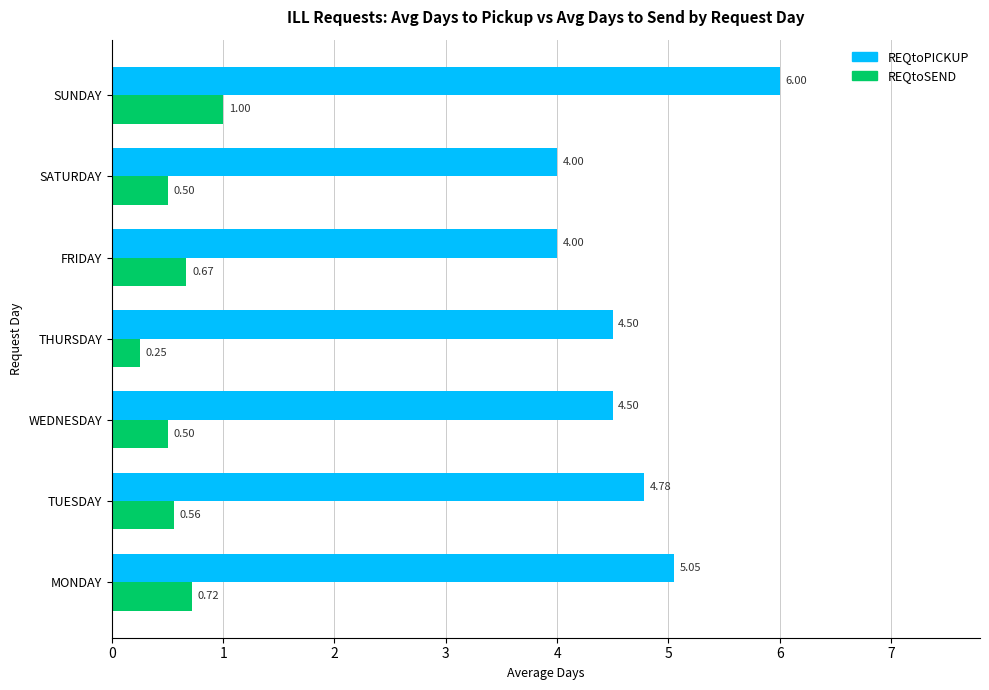

How many data points in REQtoPICKUP are above 4?

5